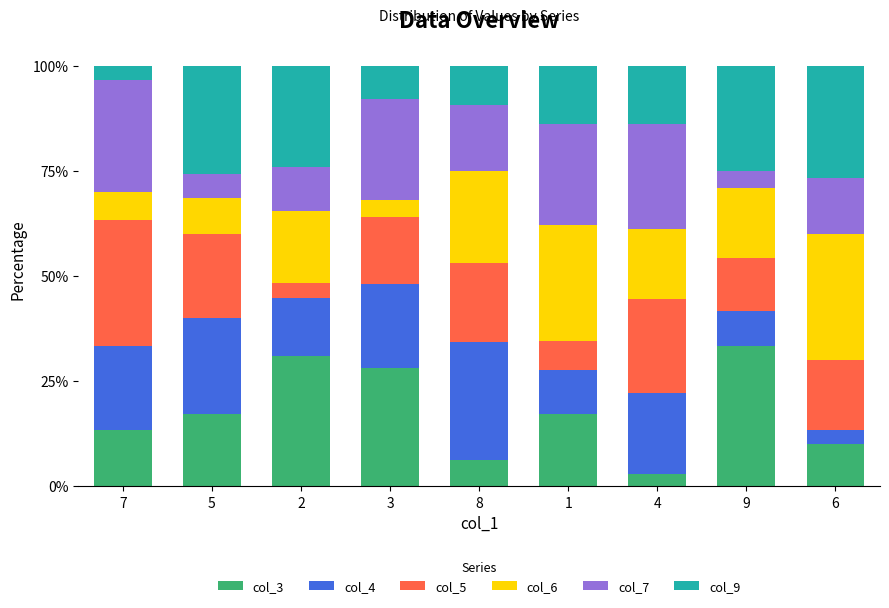

What is the total value across all series at 4?

100.0